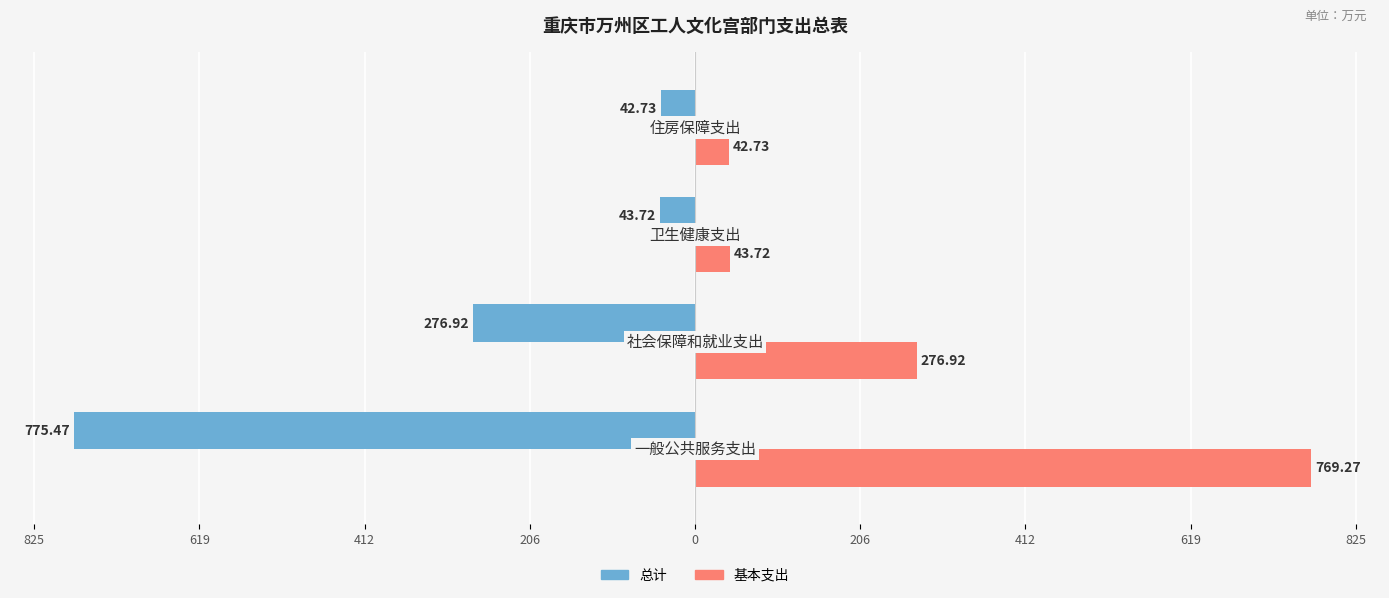

What are all the series names shown in the legend?

总计, 基本支出